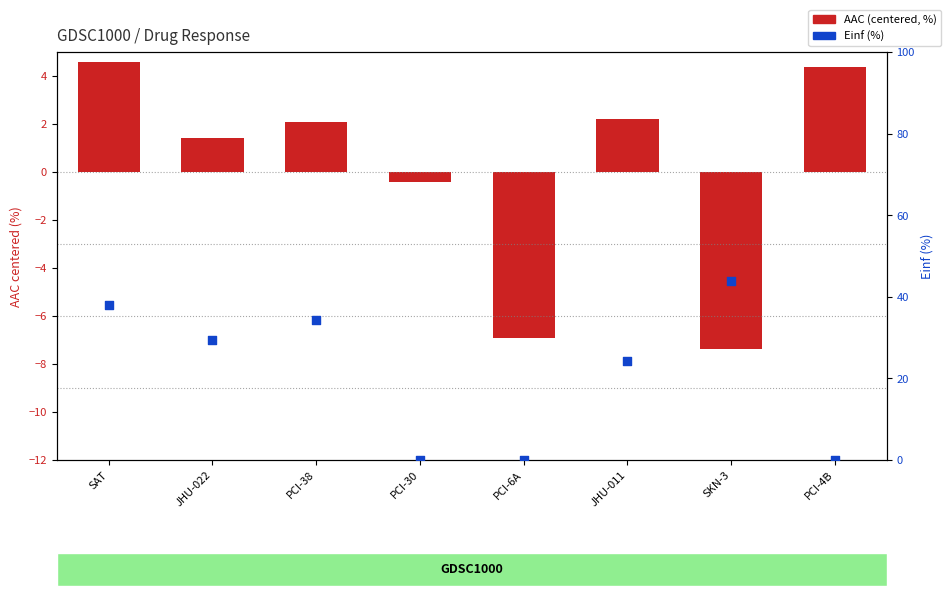

What are all the series names shown in the legend?

AAC (centered, %), Einf (%)